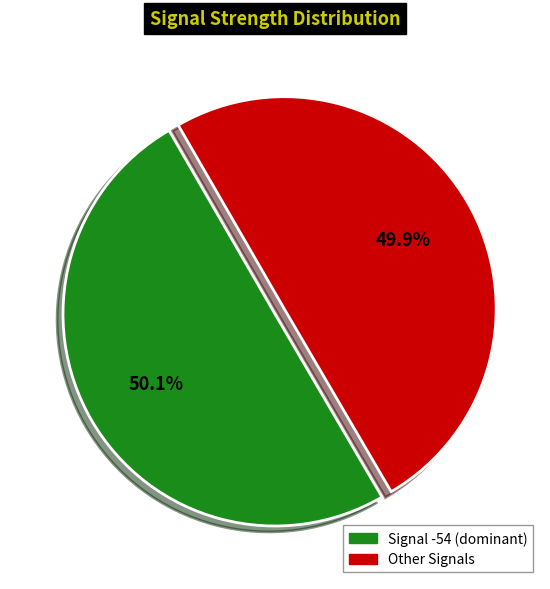

Does any single category account for the majority?

Yes